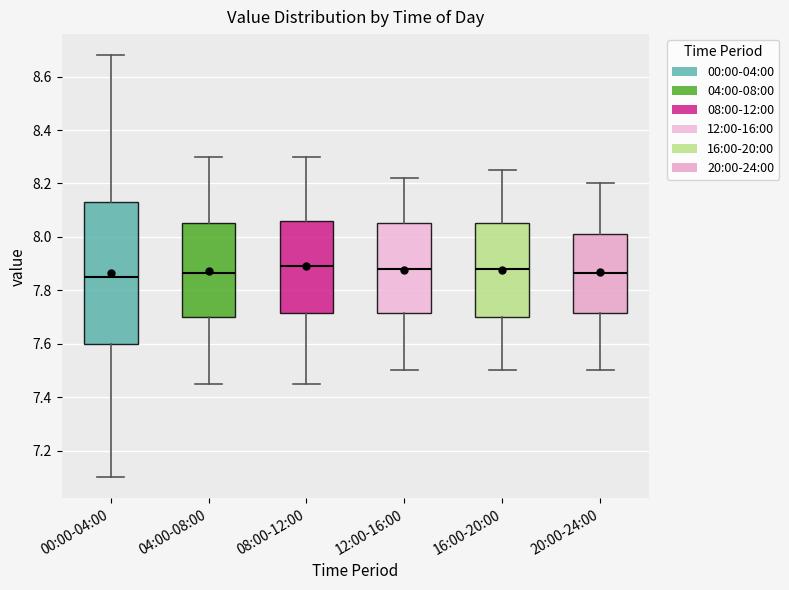

Reading left to right, read every box against the y-axis: the position of its median line, the range the box covers, and the ends of its whiskers. The values are not printed on the chart, so give them approximately, as read against the axis.

00:00-04:00: median 7.86, box 7.60 to 8.14, whiskers 7.10 to 8.68
04:00-08:00: median 7.86, box 7.70 to 8.06, whiskers 7.46 to 8.30
08:00-12:00: median 7.90, box 7.72 to 8.06, whiskers 7.46 to 8.30
12:00-16:00: median 7.88, box 7.72 to 8.06, whiskers 7.50 to 8.22
16:00-20:00: median 7.88, box 7.70 to 8.06, whiskers 7.50 to 8.26
20:00-24:00: median 7.86, box 7.72 to 8.02, whiskers 7.50 to 8.20